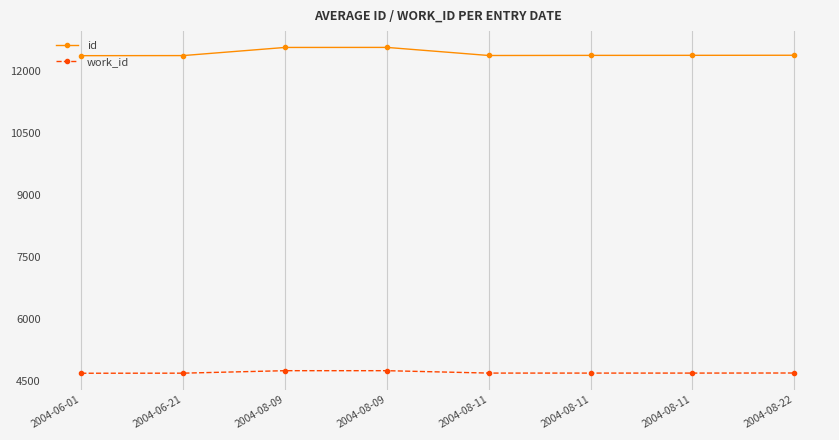

What is the highest value of the work_id series?

4754